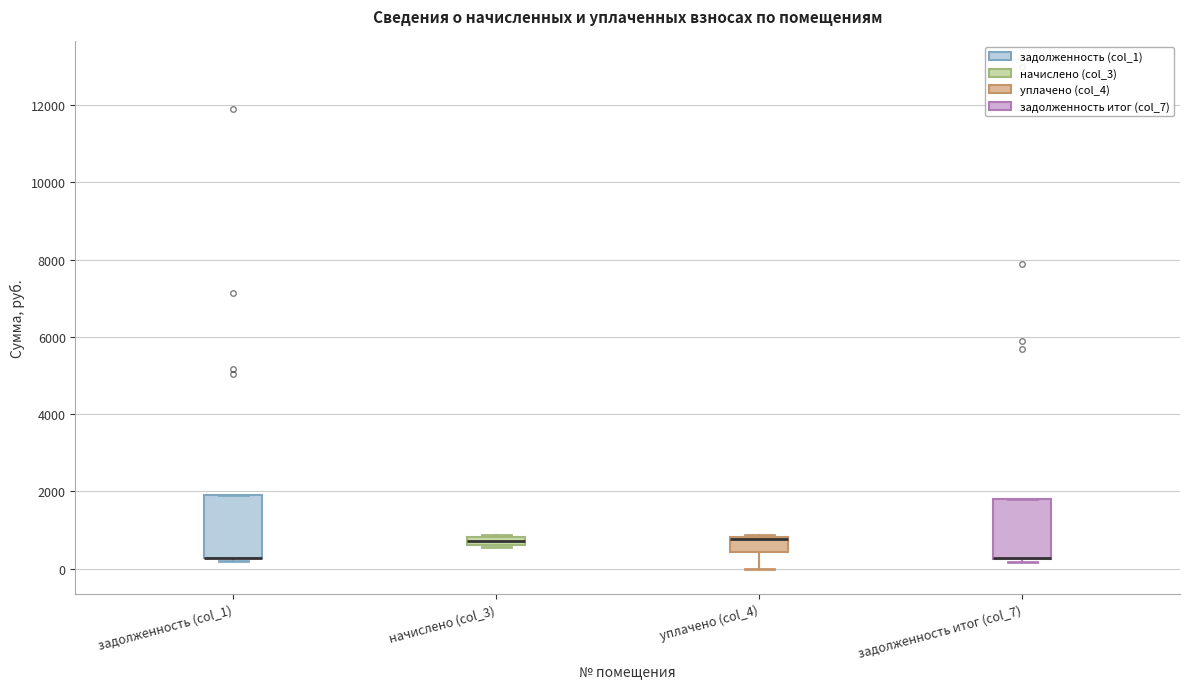

Where is the upper edge of the box for задолженность (col_1) on the y-axis? The values are not printed on the chart, so give them approximately, as read against the axis.

2000